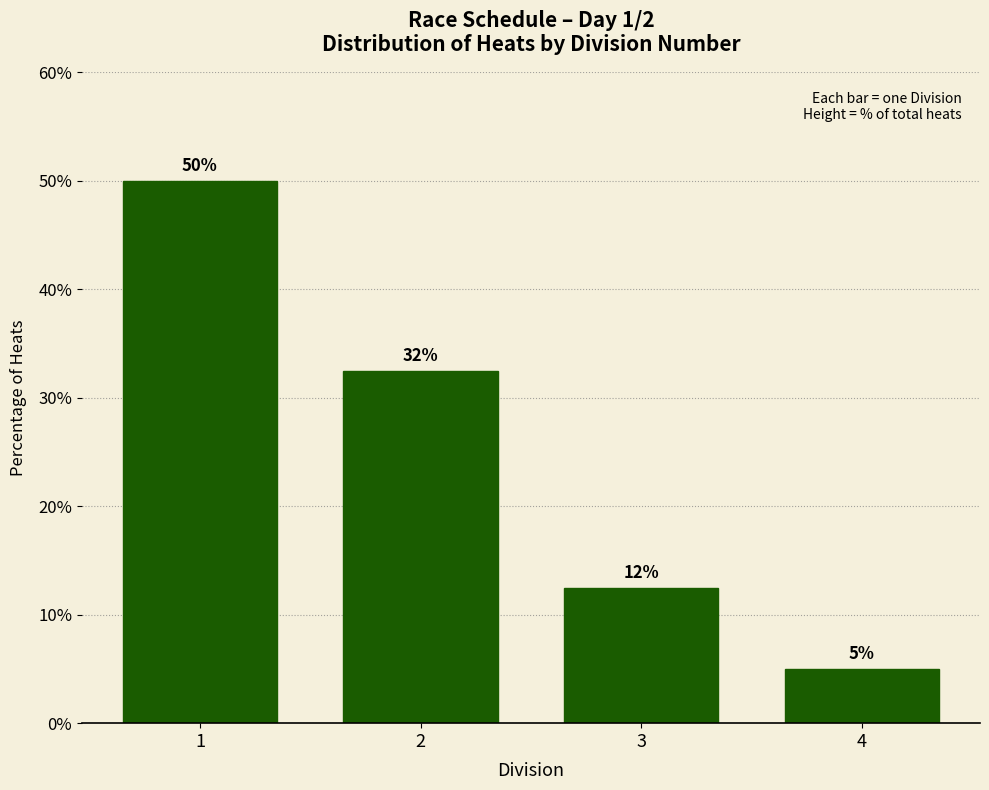

What is the maximum value shown in the chart?

50.0